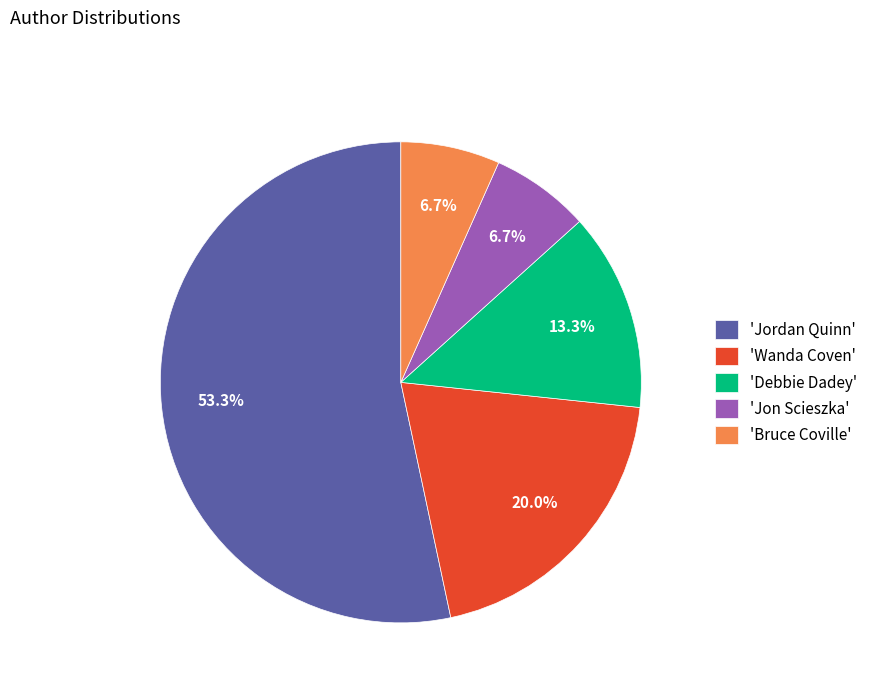

Which category has the biggest portion of the pie?

'Jordan Quinn'